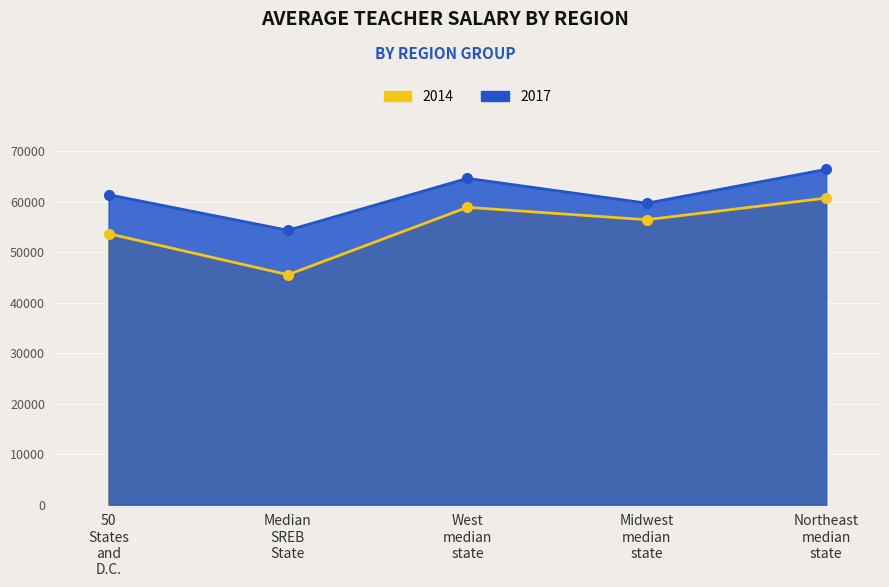

Reading right to left, extract all data points from this chart.

2014: 60708.0	56420.0	58875.0	45534.5	53657.0
2017: 66390.0	59693.5	64610.0	54326.0	61372.0